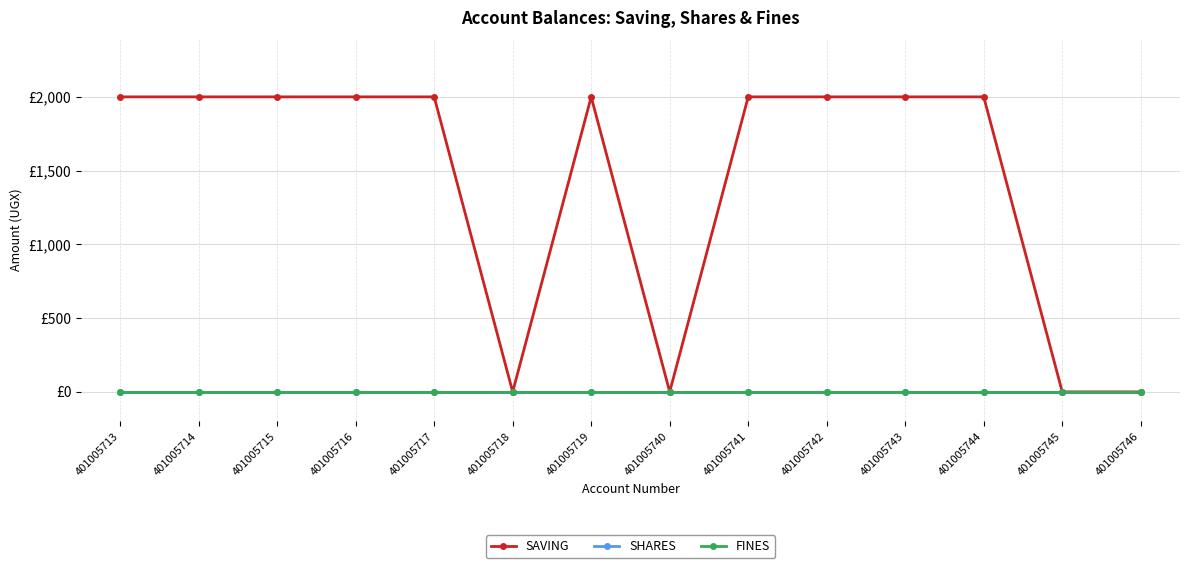

At which label does SHARES reach its minimum?

401005713